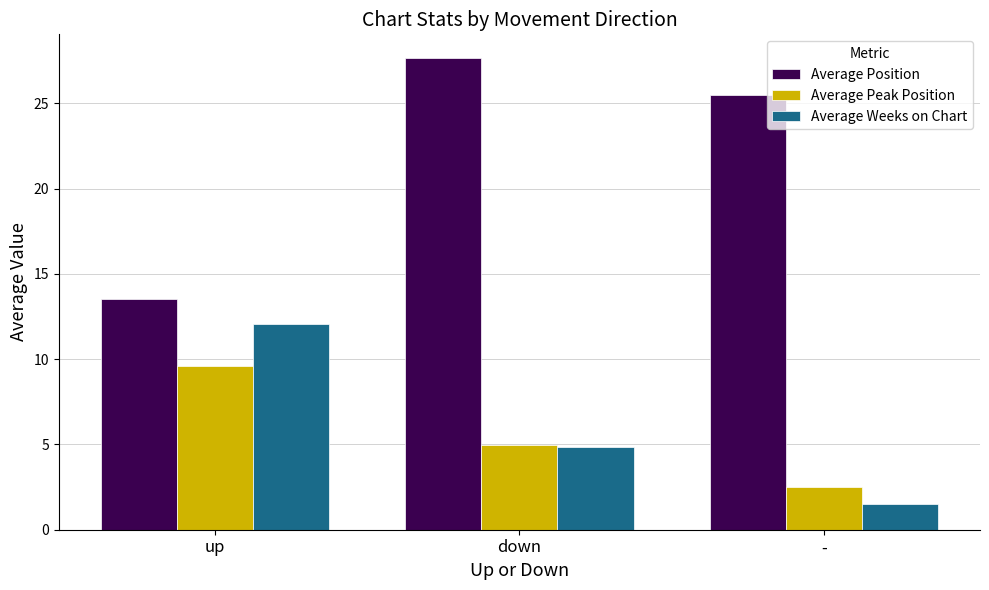

What is the value of the Average Position bar at the 2nd from the left?

27.7